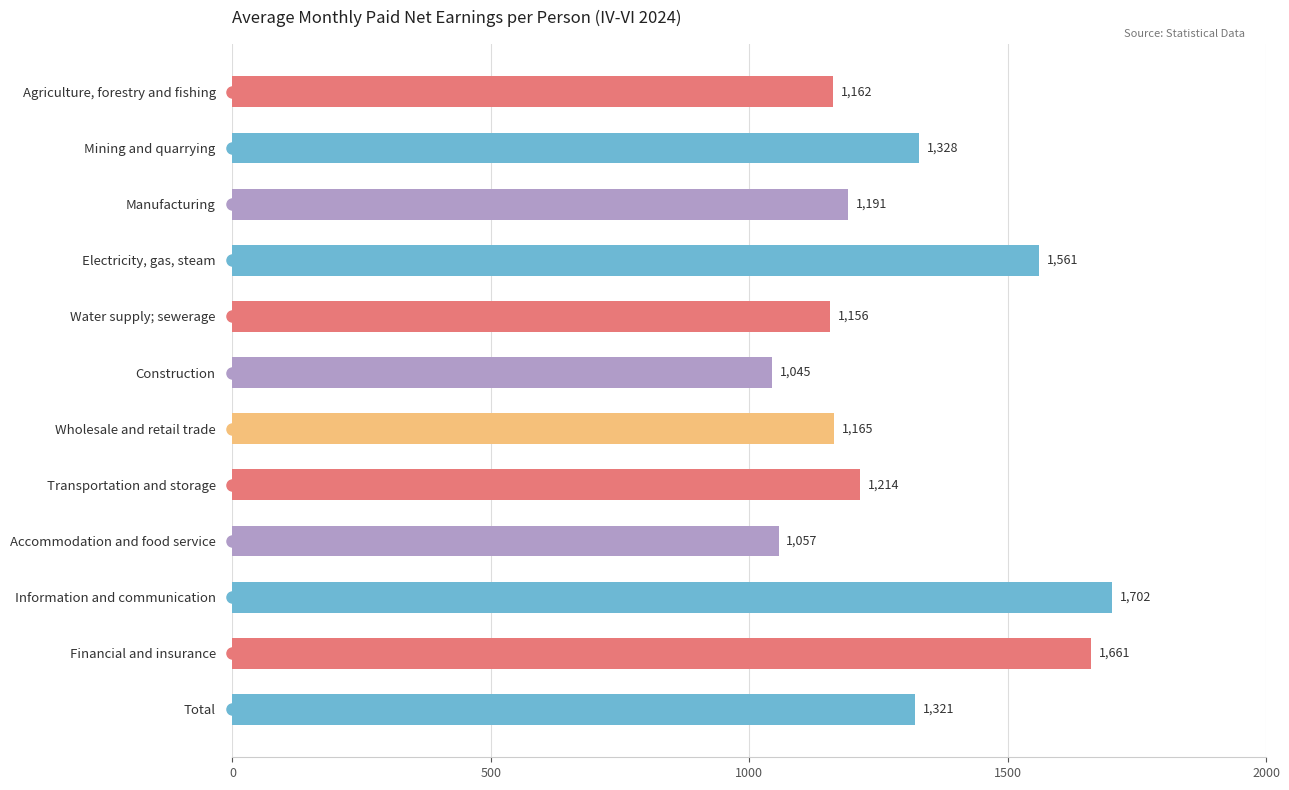

Reading top to bottom, list all the values displayed in this chart.

1162	1328	1191	1561	1156	1045	1165	1214	1057	1702	1661	1321